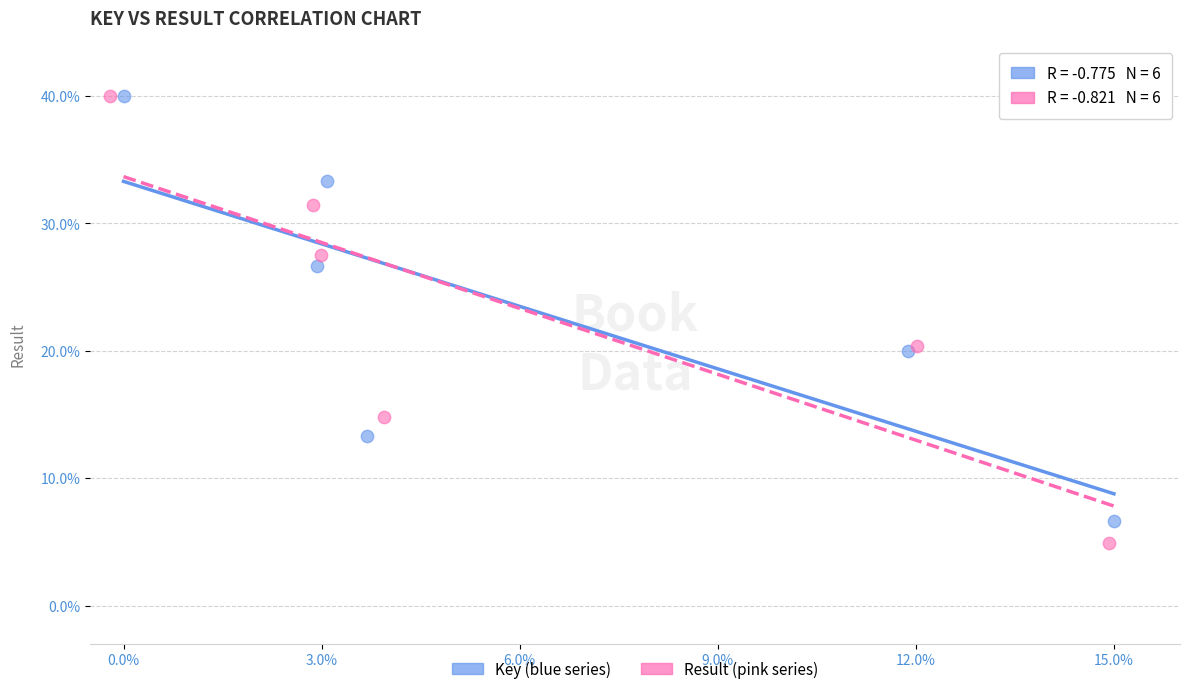

Which series has the widest spread of Y values?

Result (pink series)